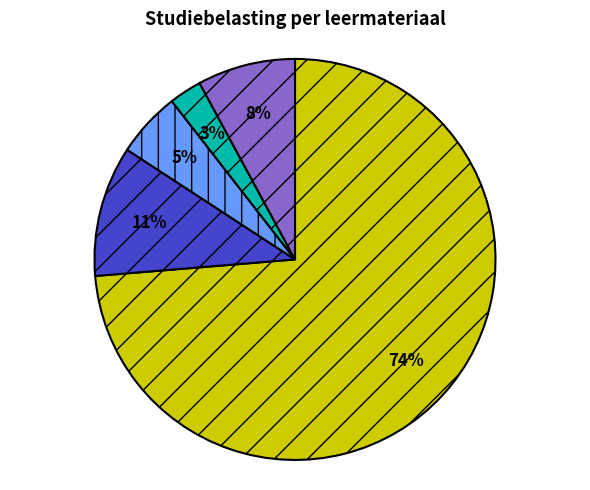

Count the number of slices in the pie.

5